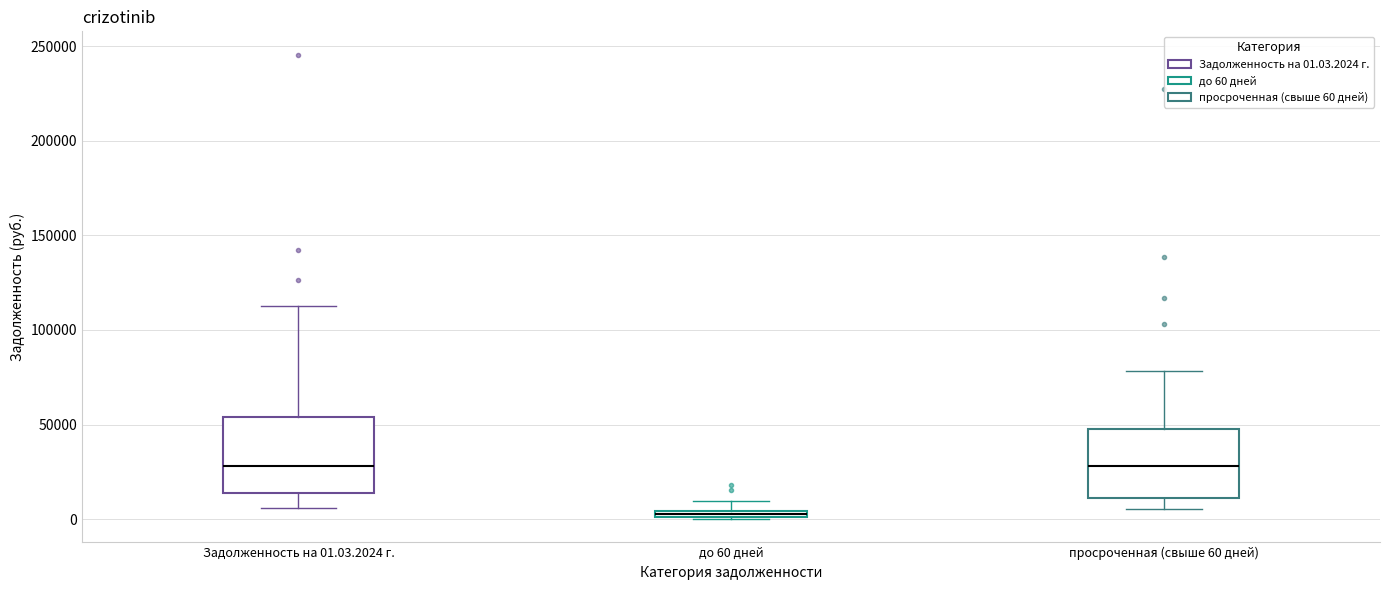

Where is the lower edge of the box for Задолженность на 01.03.2024 г. on the y-axis? The values are not printed on the chart, so give them approximately, as read against the axis.

15000